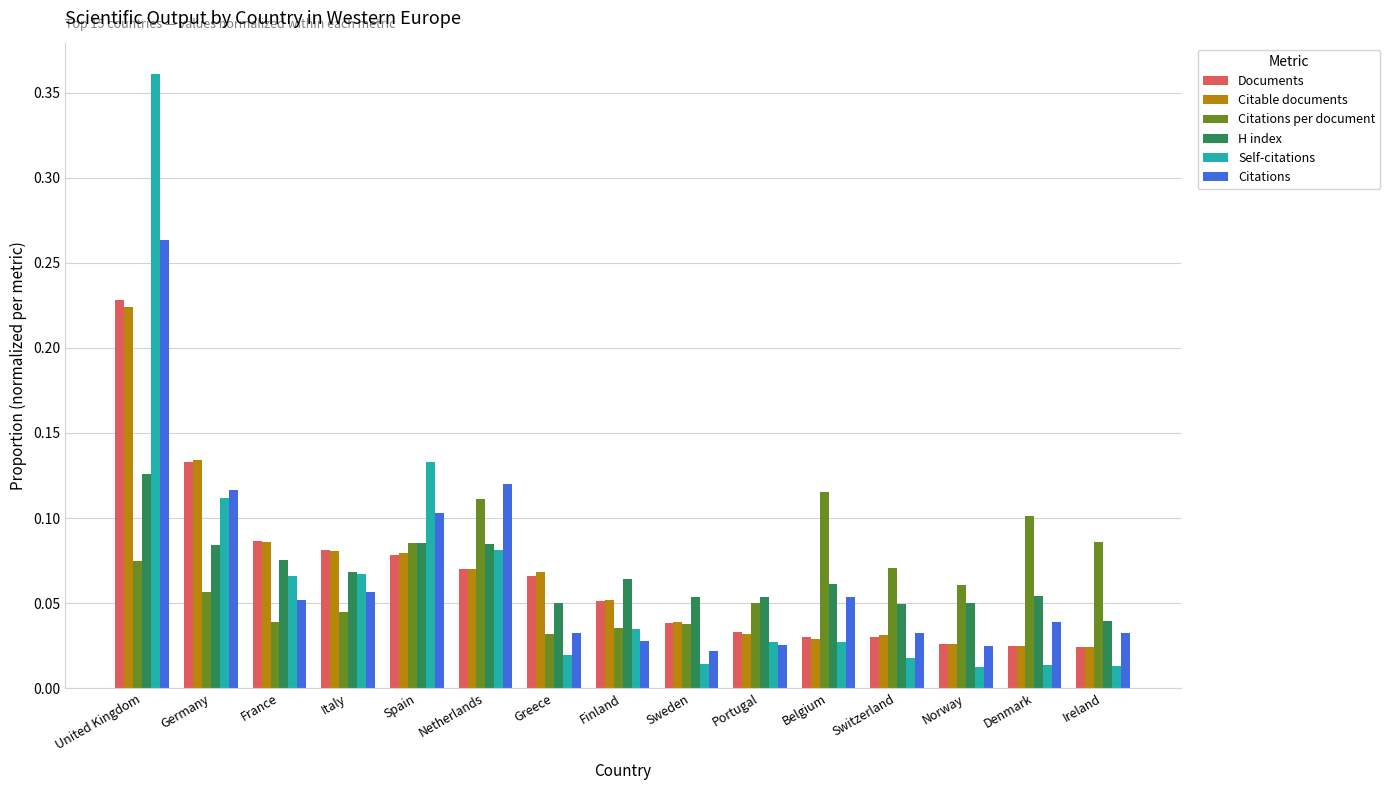

What is the sum of all Citations values?

1.0